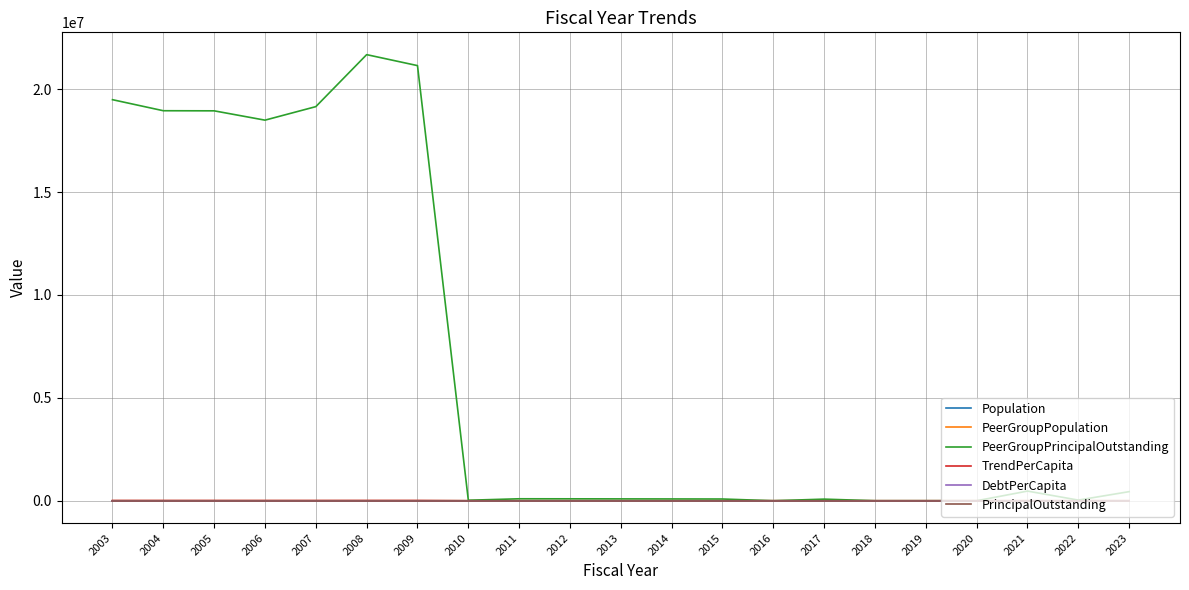

Is the value of DebtPerCapita at 2004 greater than the value of PeerGroupPopulation at 2009?

No